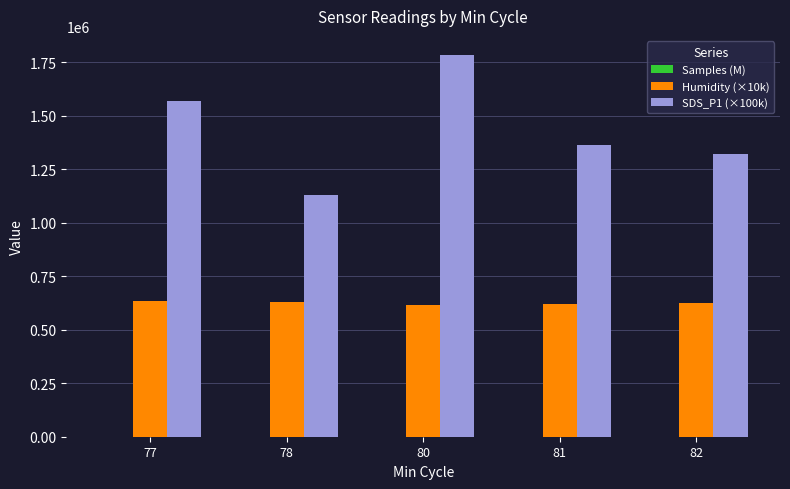

What is the sum of all Humidity (×10k) values?

3127740.0